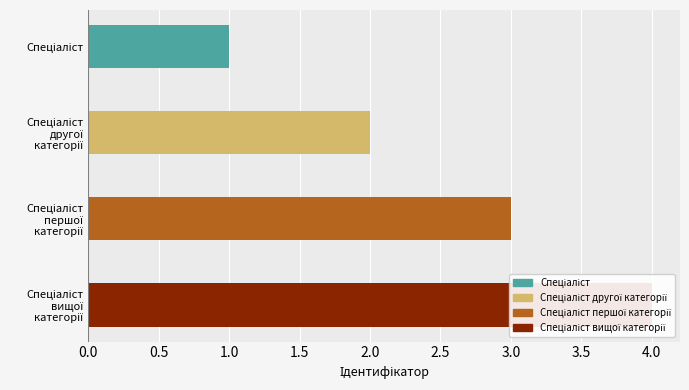

What position from the left is Спеціаліст другої категорії?

2